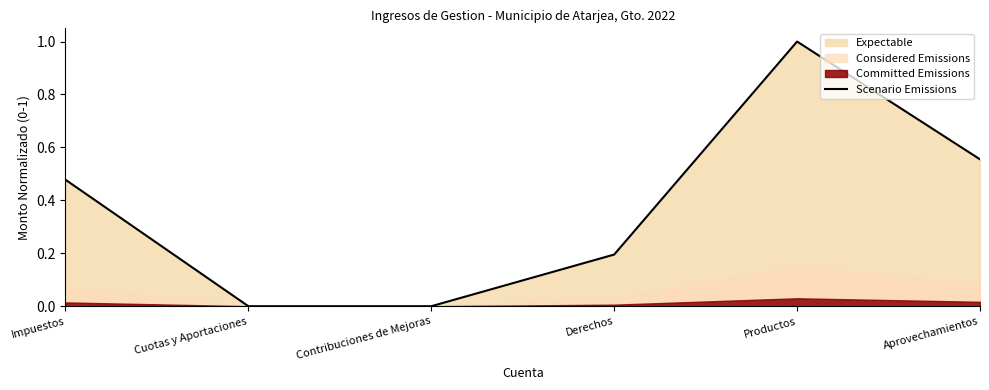

The Scenario Emissions series shows 0.6 at Contribuciones de Mejoras. True or false?

False